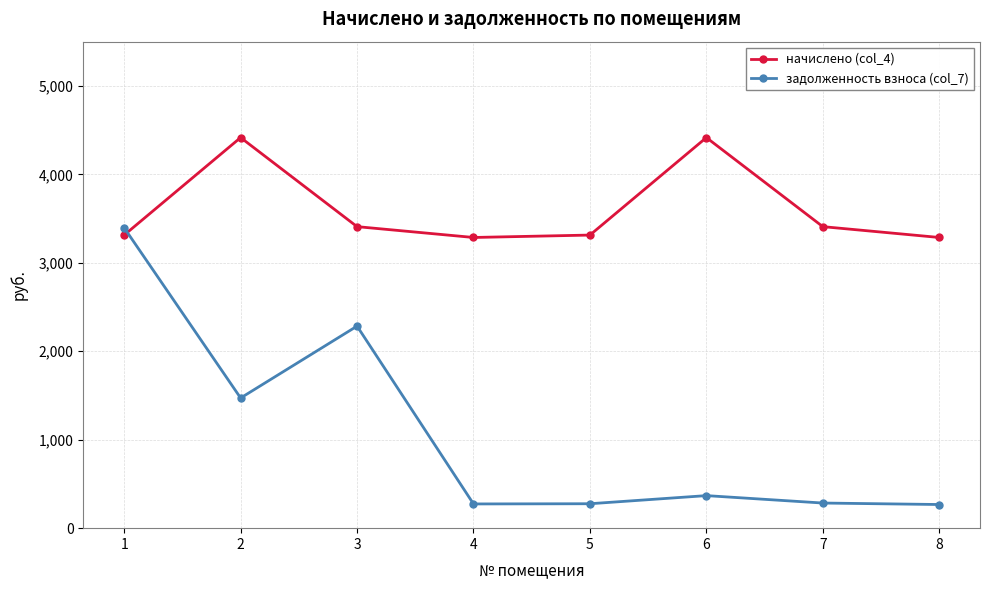

Where is the first local minimum for задолженность взноса (col_7)?

2